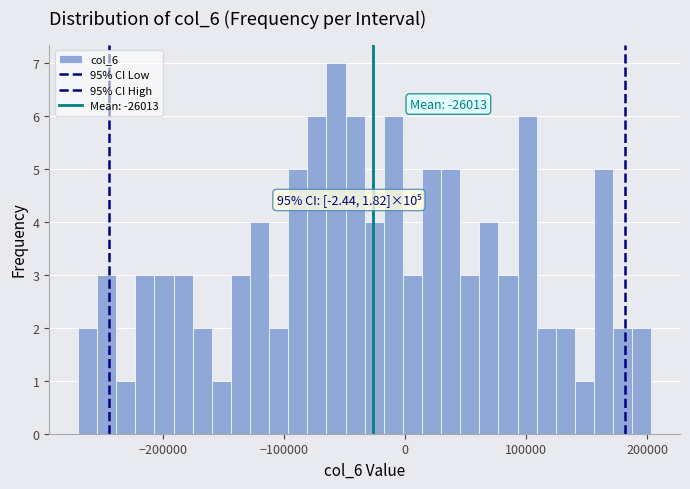

Around what value on the x-axis is the tallest bar? Give the approximate position of its centre, as read against the axis.

-60000